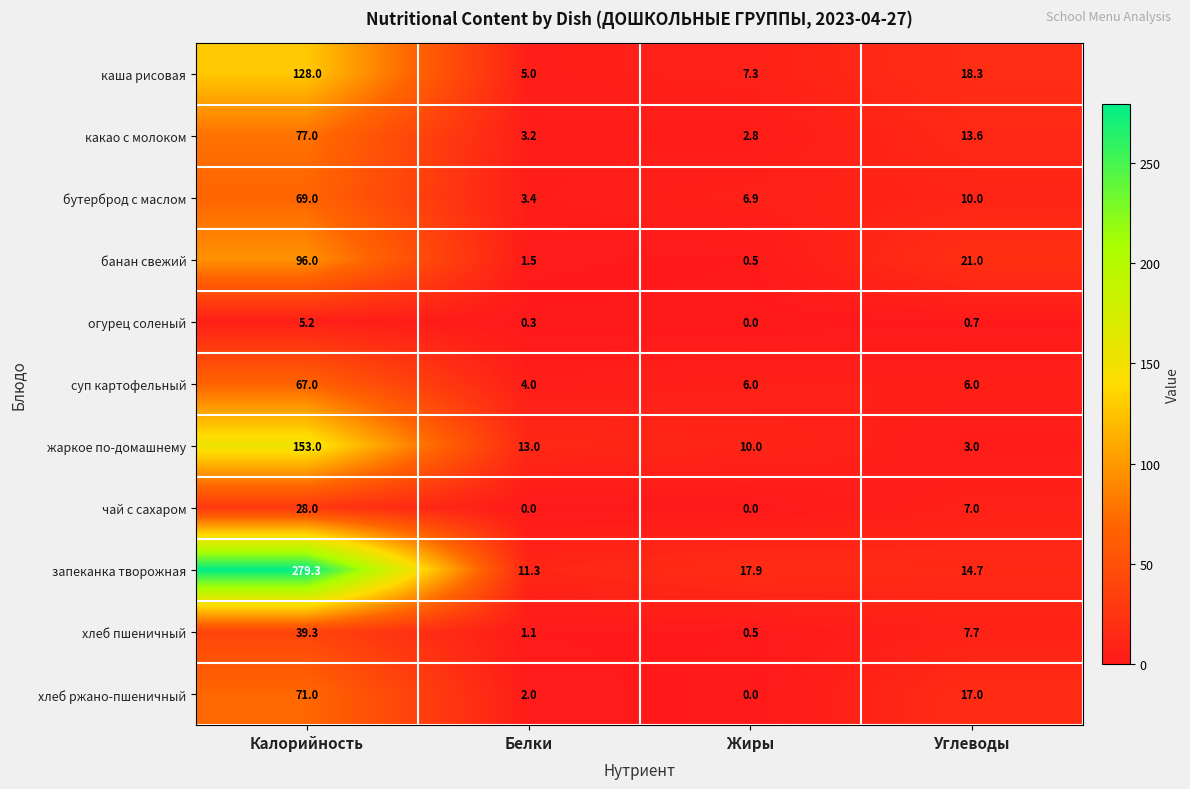

The хлеб ржано-пшеничный series shows 0.0 at Жиры. True or false?

True